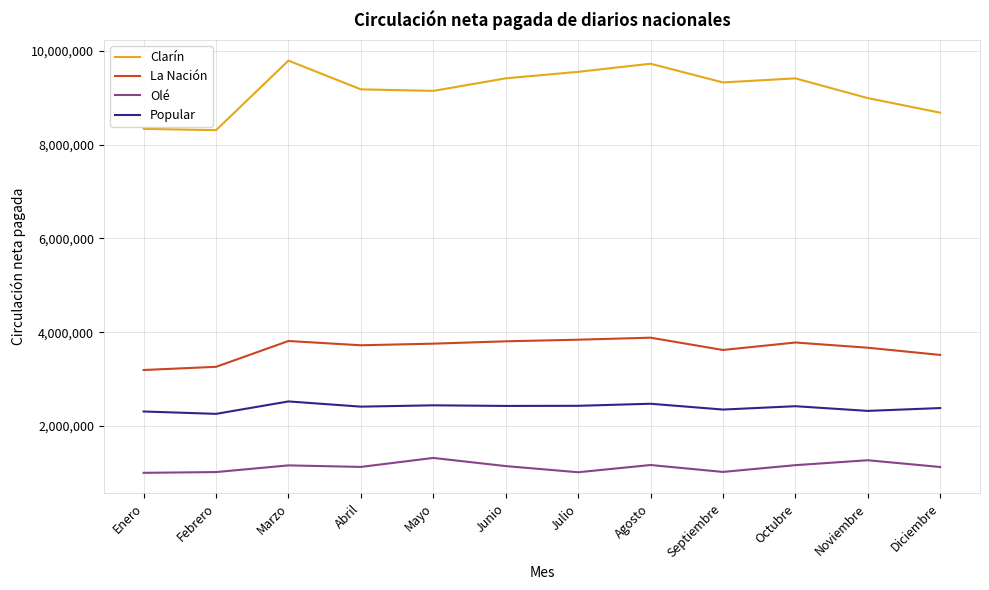

True or false: Popular and La Nación intersect in this chart.

False